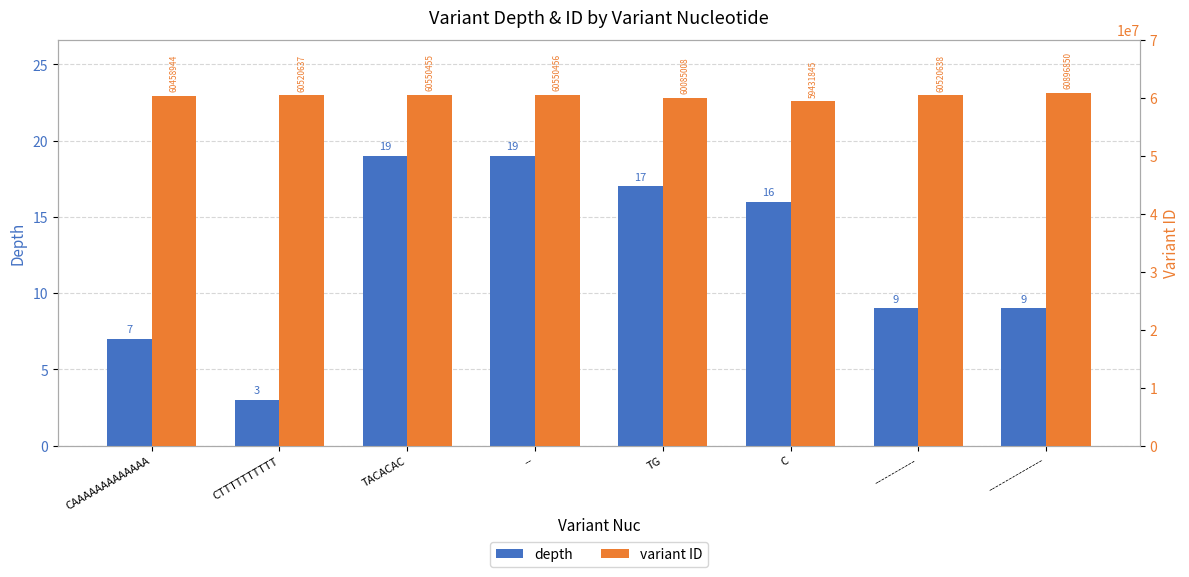

Reading right to left, what are all the values shown in this chart?

depth: 9	9	16	17	19	19	3	7
variant ID: 60896850	60520638	59431845	60085008	60550456	60550455	60520637	60458944